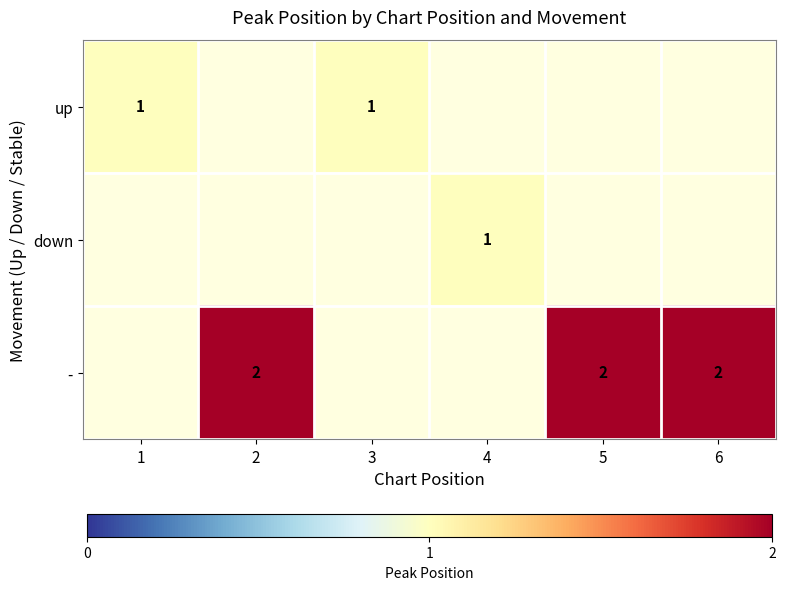

How many series are shown in this chart?

3